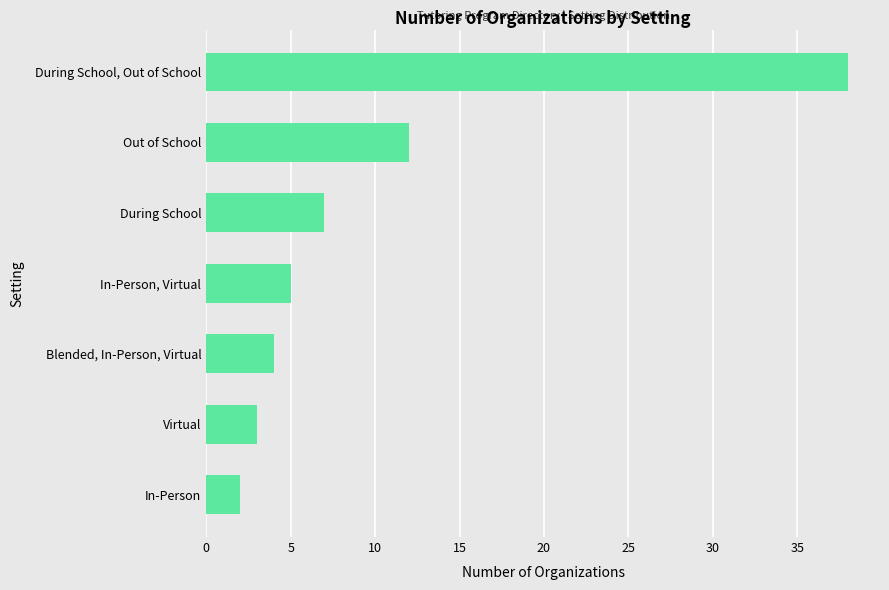

True or false: the data shows 66 at During School, Out of School.

False